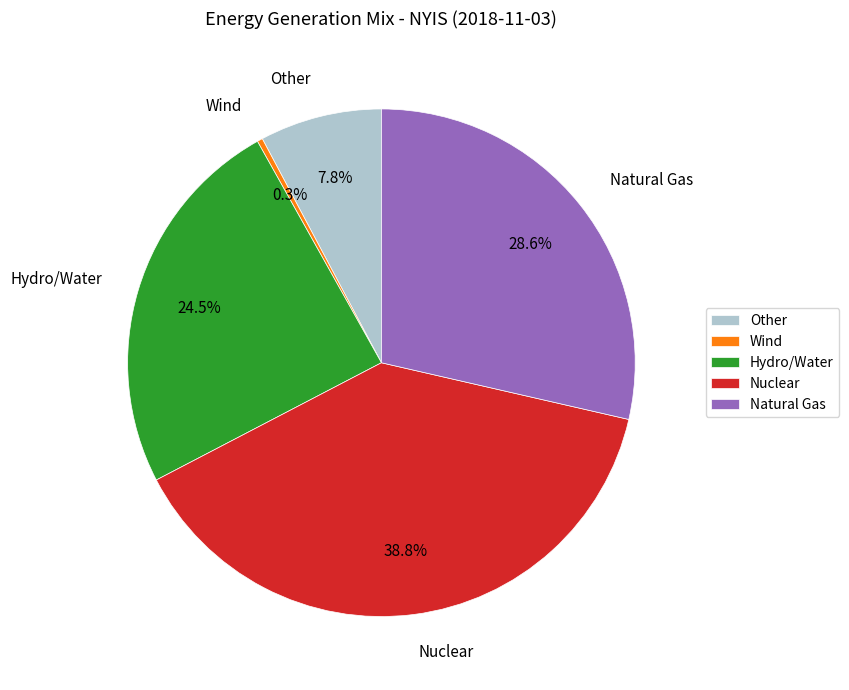

Count the number of slices in the pie.

5